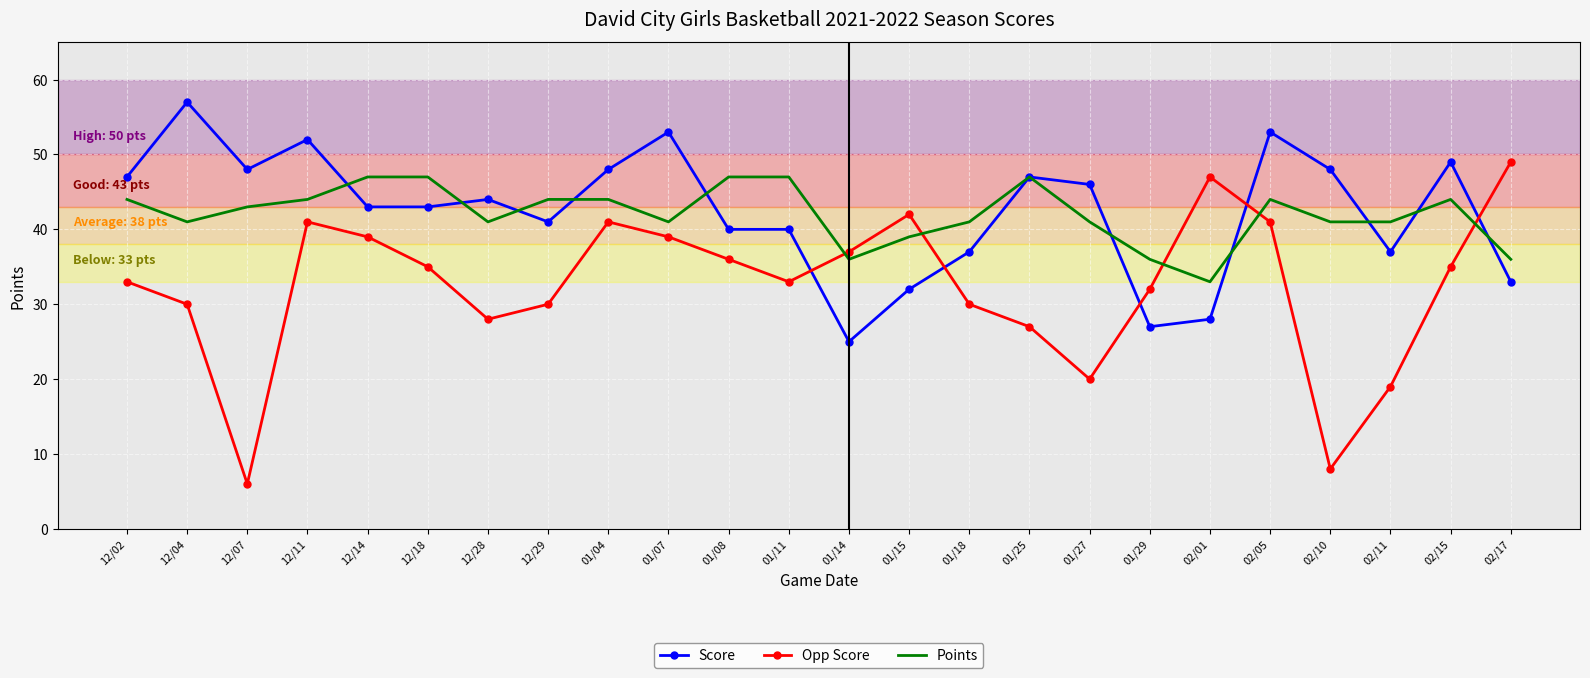

What position from the right is 02/10?

4